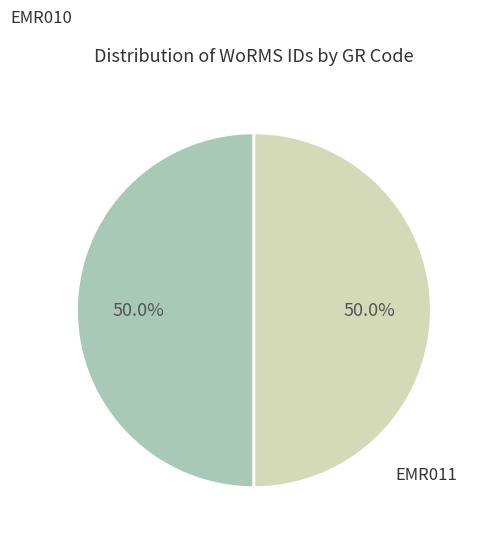

What percentage is NOT represented by EMR010?

50.0%